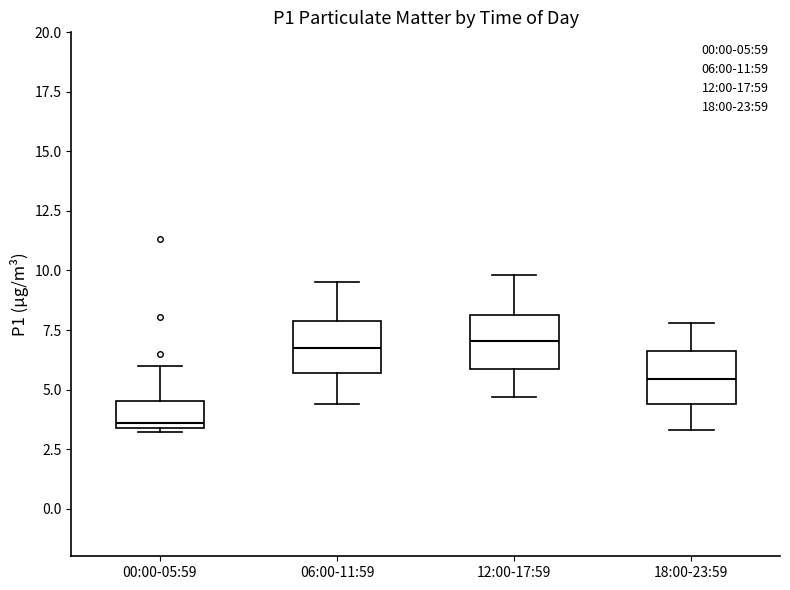

Where is the lower edge of the box for 00:00-05:59 on the y-axis? The values are not printed on the chart, so give them approximately, as read against the axis.

3.5